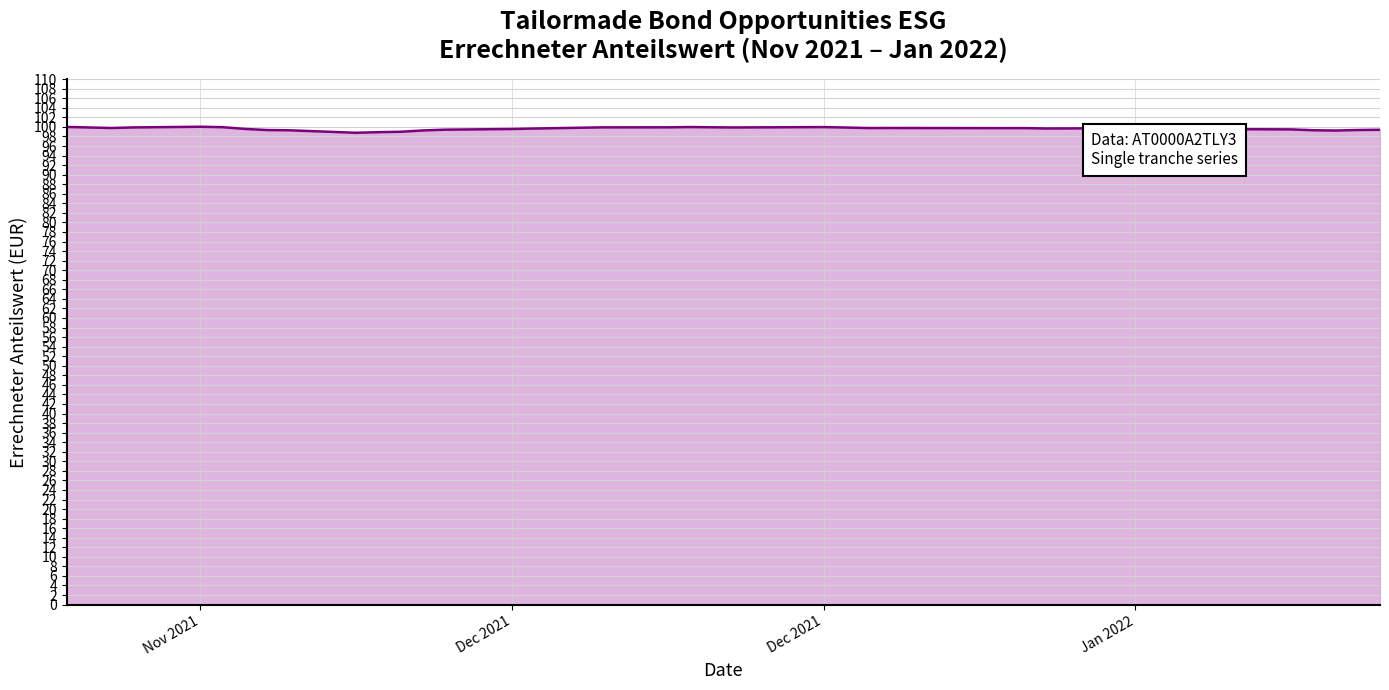

What is the smallest value displayed?

98.8